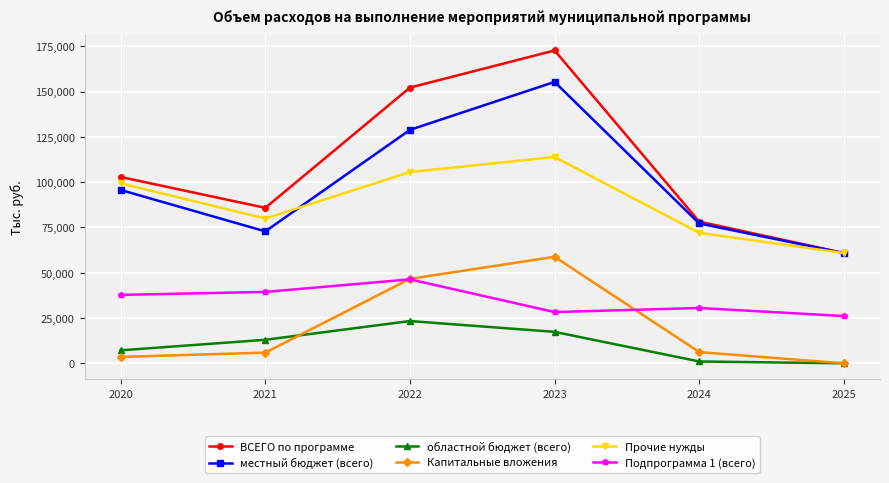

Which series has the largest range (max minus min)?

ВСЕГО по программе